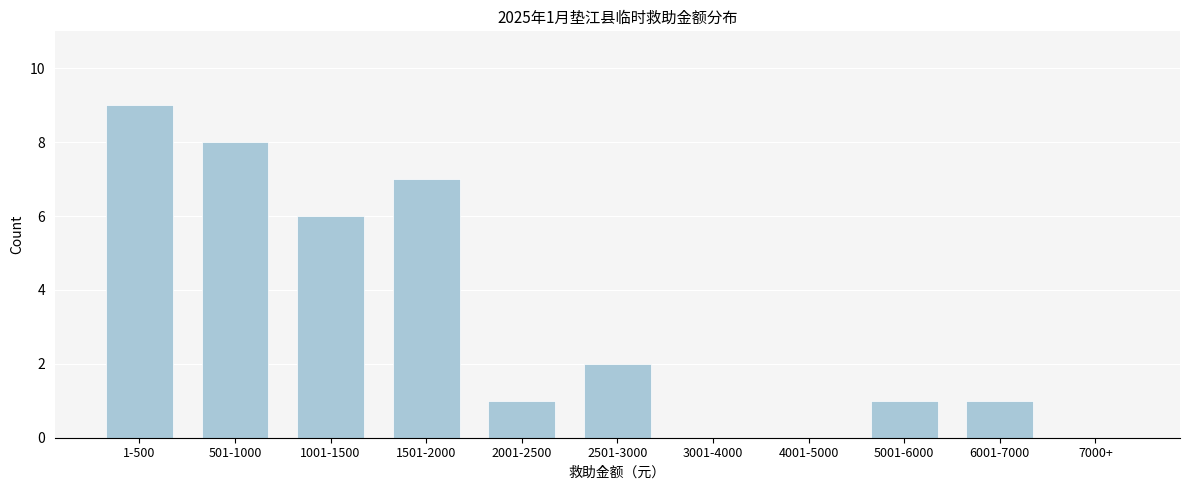

Reading left to right, what are all the values shown in this chart?

1-500=9	501-1000=8	1001-1500=6	1501-2000=7	2001-2500=1	2501-3000=2	3001-4000=0	4001-5000=0	5001-6000=1	6001-7000=1	7000+=0